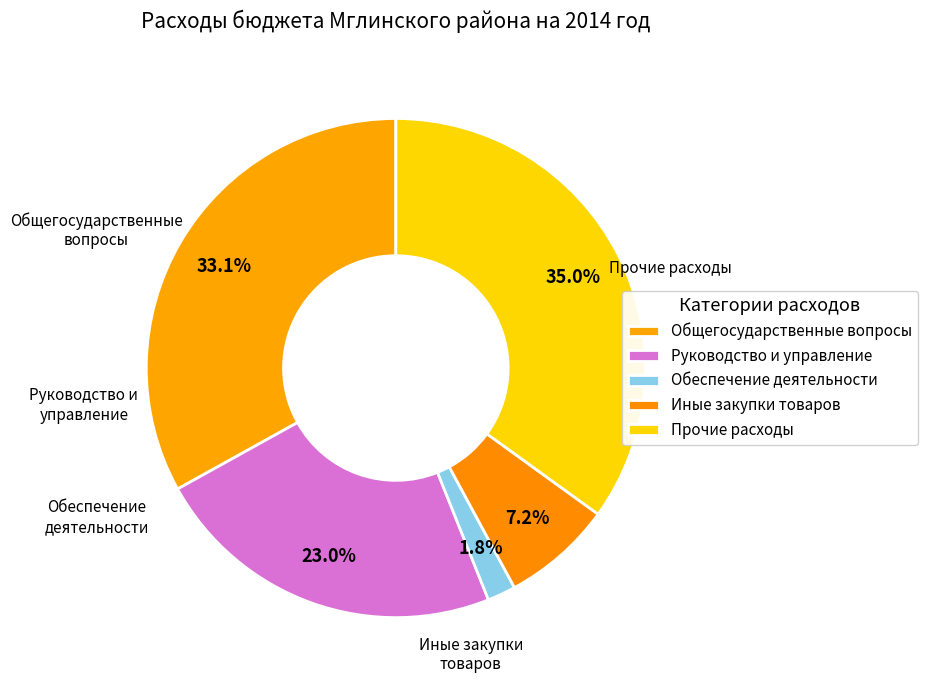

How many segments does this pie chart have?

5